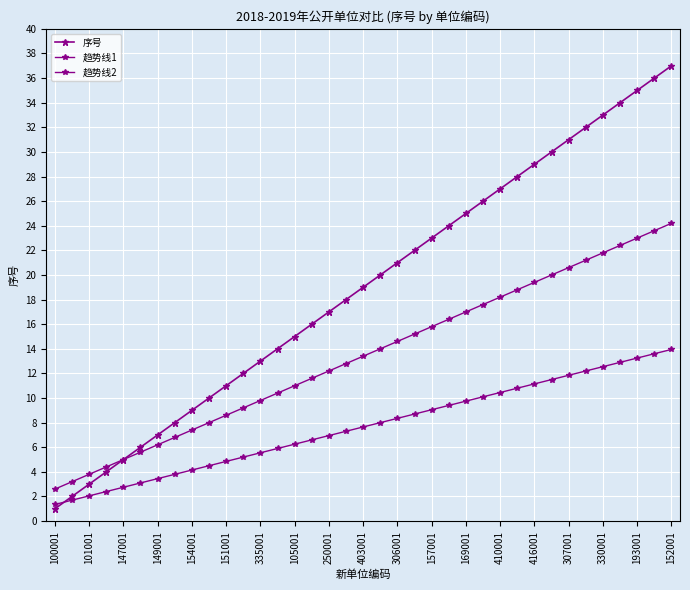

True or false: 趋势线1 and 趋势线2 cross at least once.

False